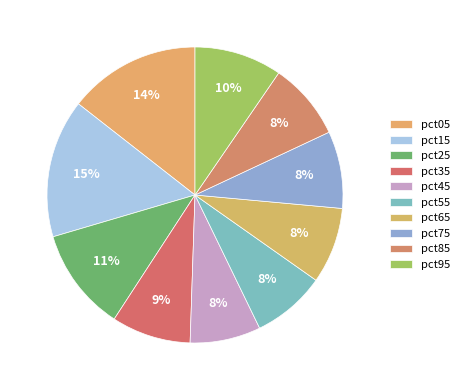

Which category has the smallest portion of the pie?

pct45